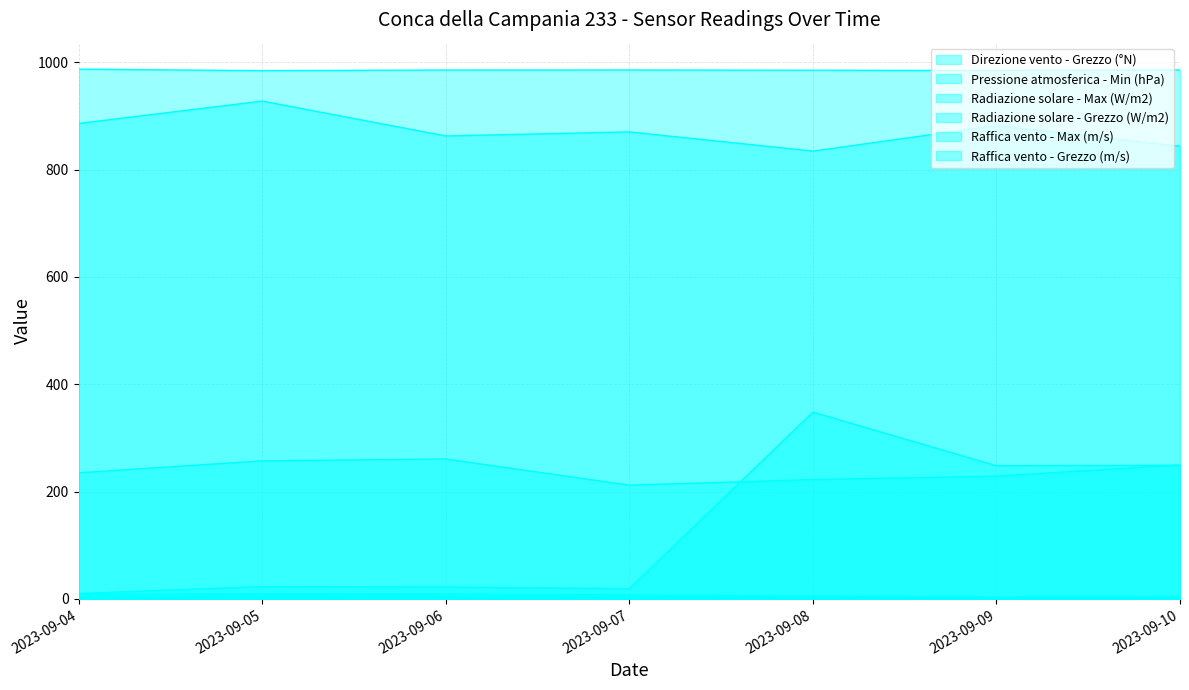

What are all the series names shown in the legend?

Direzione vento - Grezzo (°N), Pressione atmosferica - Min (hPa), Radiazione solare - Max (W/m2), Radiazione solare - Grezzo (W/m2), Raffica vento - Max (m/s), Raffica vento - Grezzo (m/s)